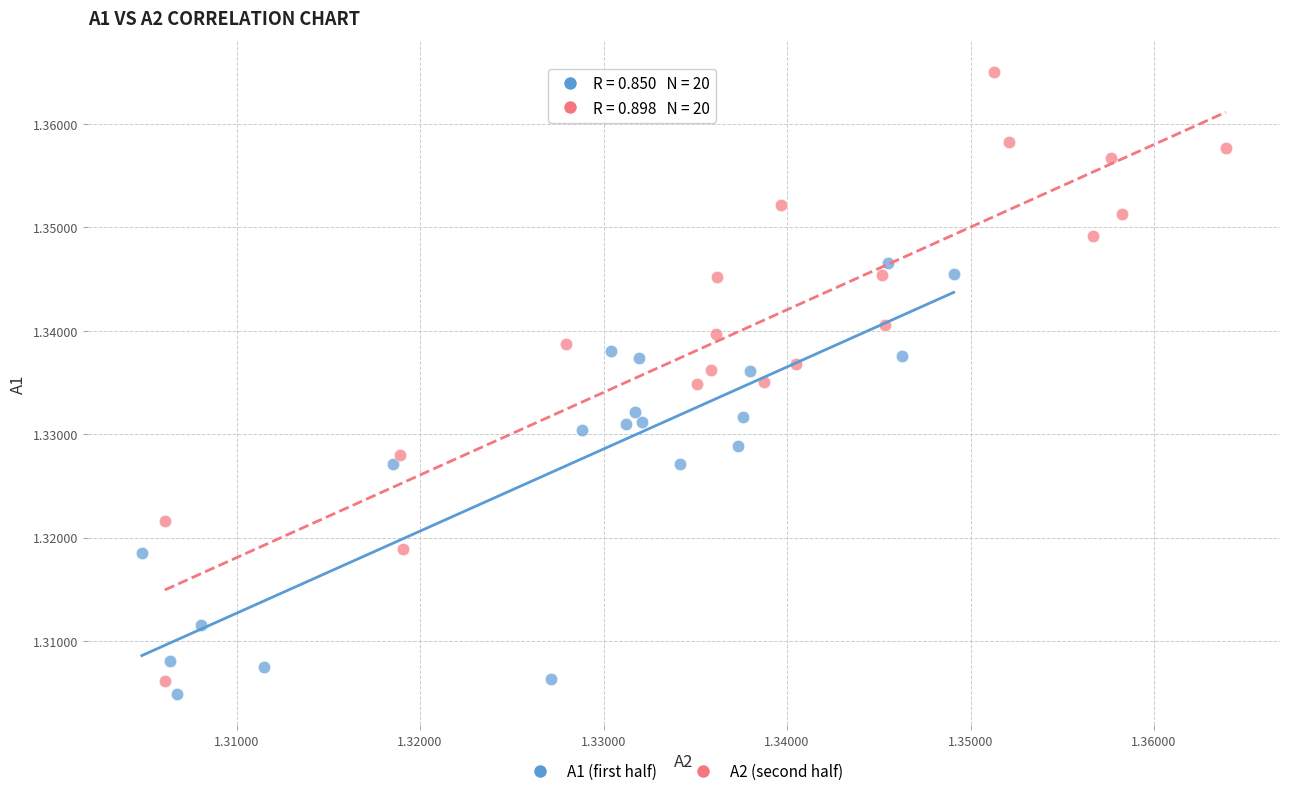

Which series has the largest Y range (max minus min)?

А2 (second half)